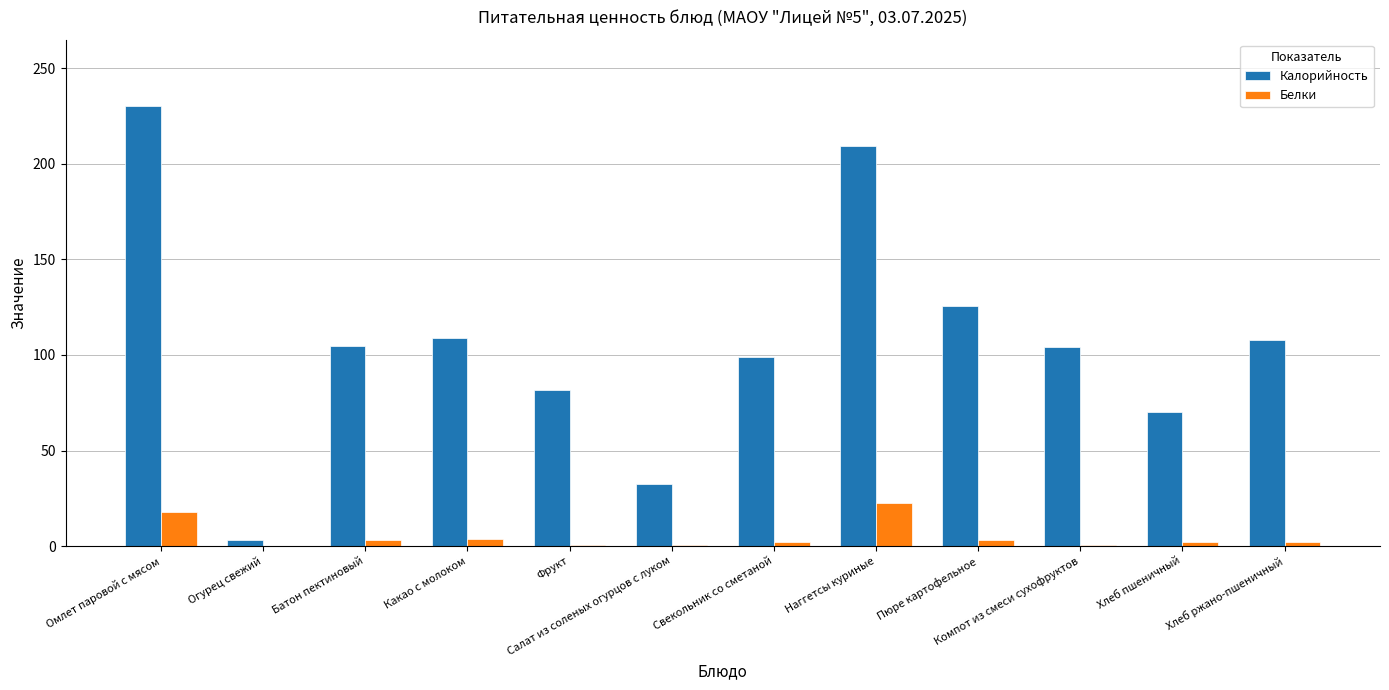

What is the maximum value for Белки?

22.3